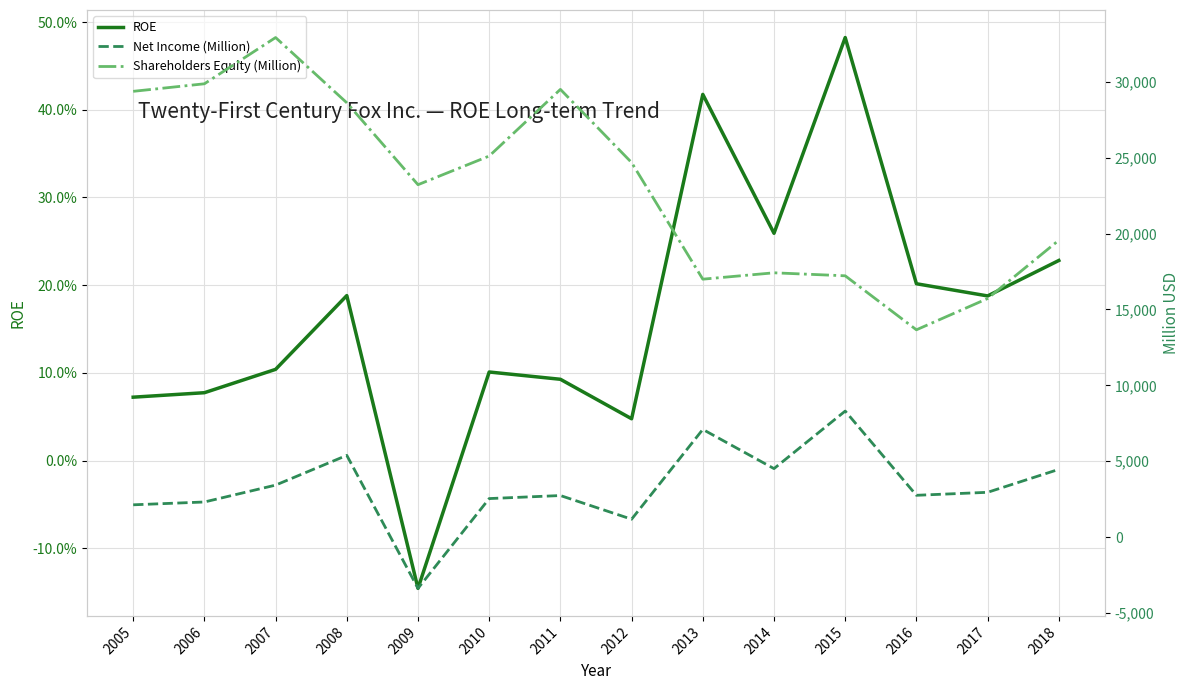

Which category has the lowest value across all series?

2009